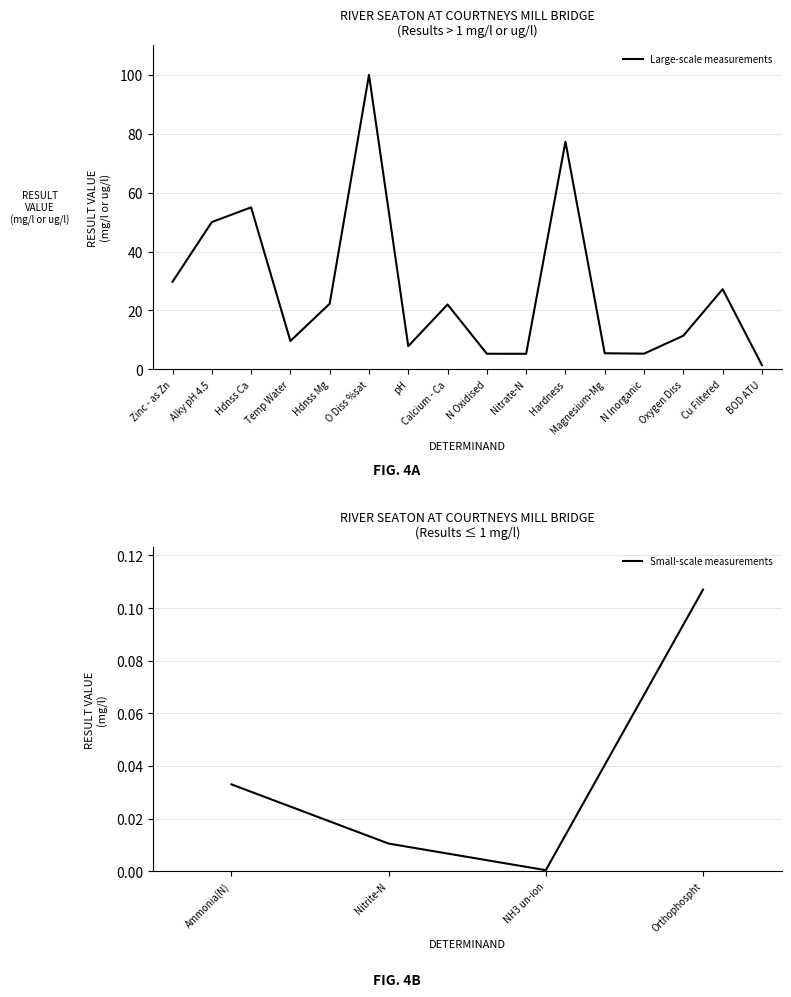

How many series are shown in this chart?

1